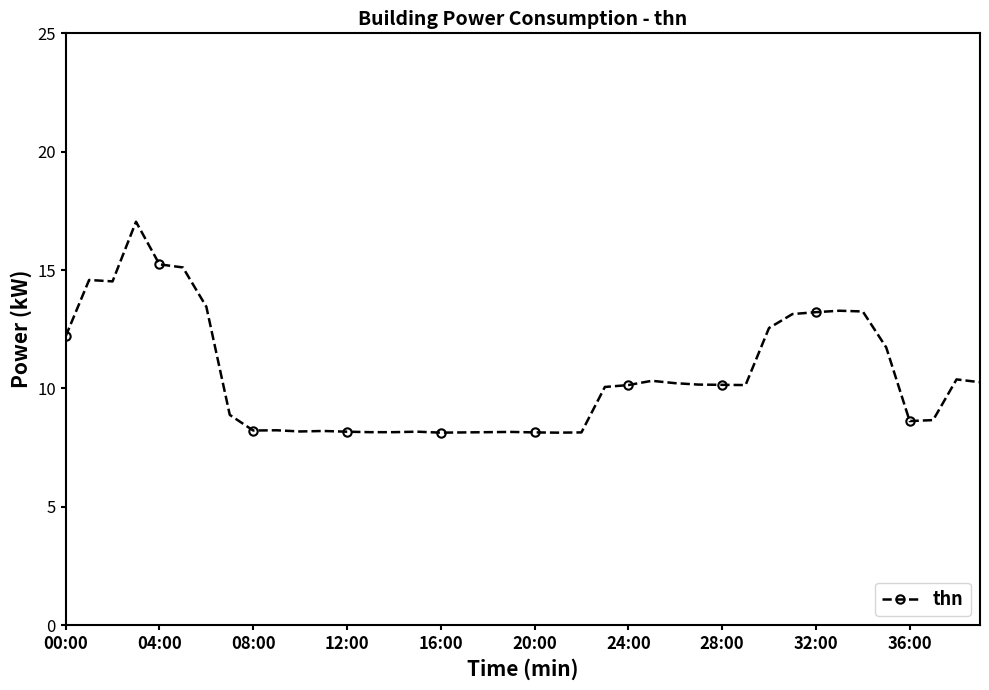

What is the value of the 5th point from the left?

15.2